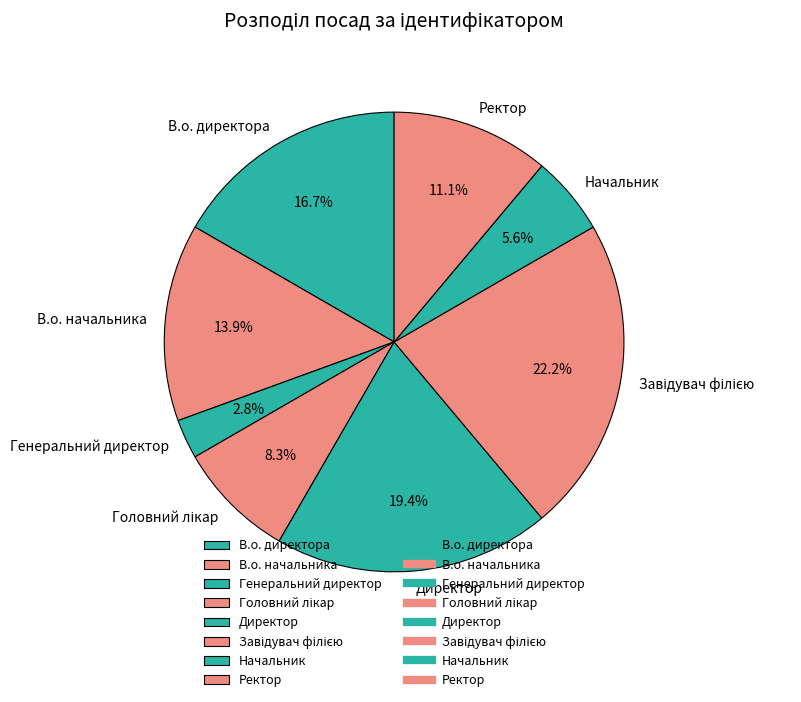

To the nearest percent, what percentage of the pie is Директор?

19%